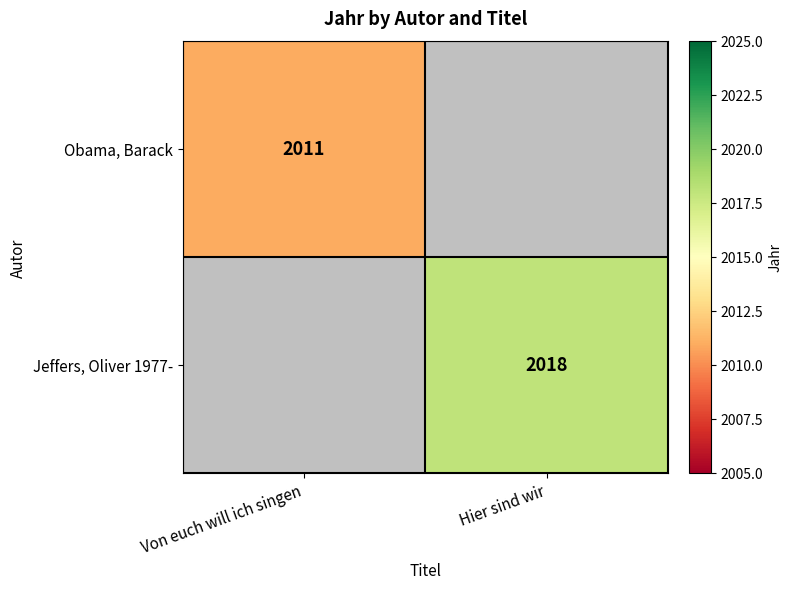

Is it true that Obama, Barack equals 2011 at Von euch will ich singen?

True